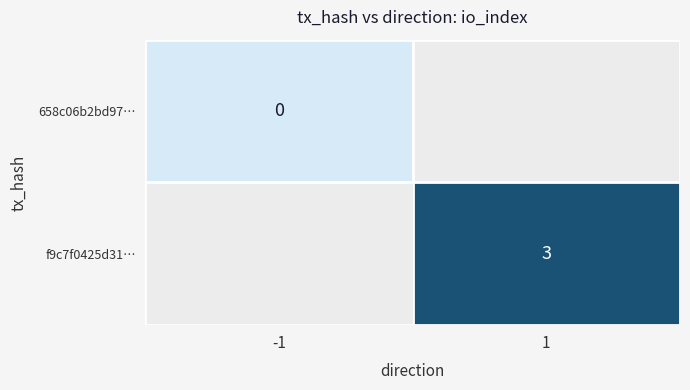

Which has a higher value, -1 or 1?

1